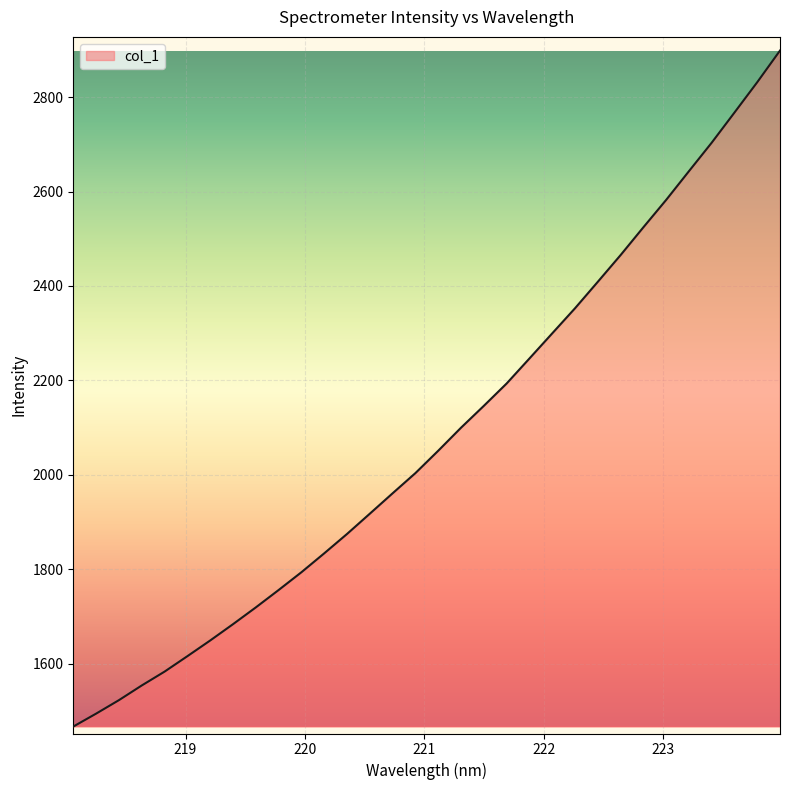

Does the chart have visible grid lines?

Yes